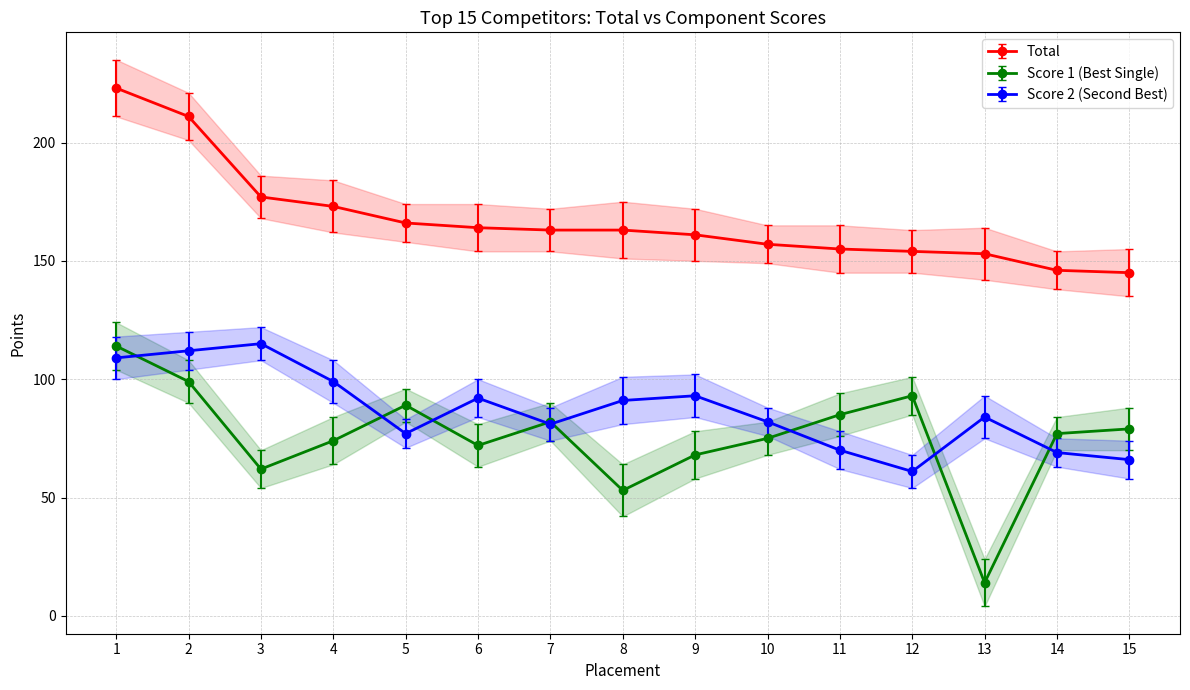

Reading left to right, extract all data points from this chart.

Total: 1=223	2=211	3=177	4=173	5=166	6=164	7=163	8=163	9=161	10=157	11=155	12=154	13=153	14=146	15=145
Score1: 1=114	2=99	3=62	4=74	5=89	6=72	7=82	8=53	9=68	10=75	11=85	12=93	13=14	14=77	15=79
Score2: 1=109	2=112	3=115	4=99	5=77	6=92	7=81	8=91	9=93	10=82	11=70	12=61	13=84	14=69	15=66